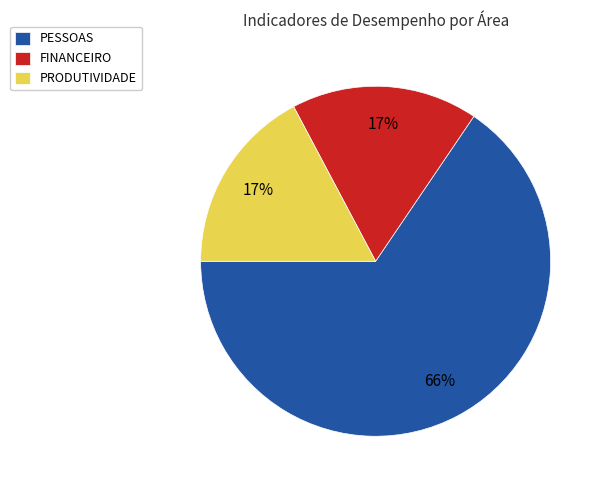

Which slice is the largest?

PESSOAS